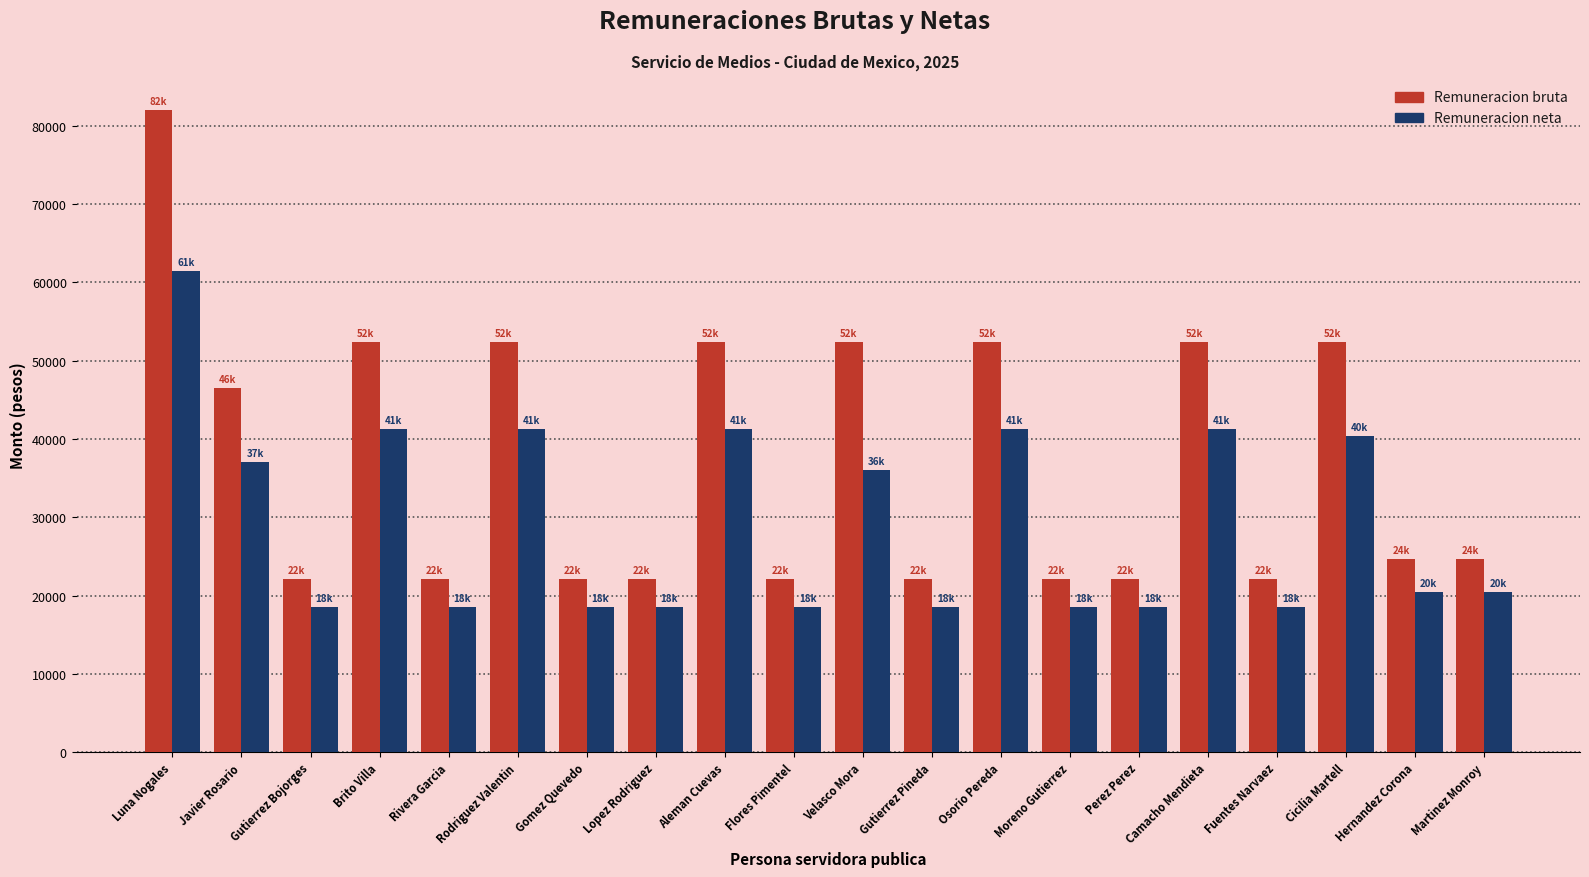

How many series are shown in this chart?

2